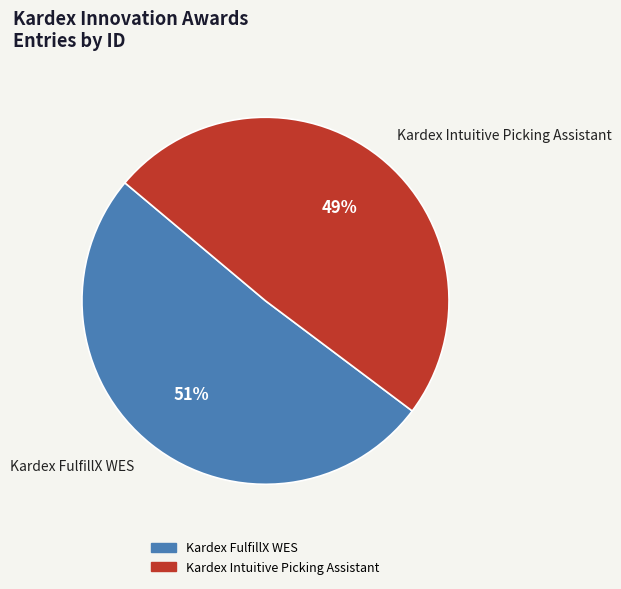

The Kardex FulfillX WES slice represents 63% of the pie. True or false?

False